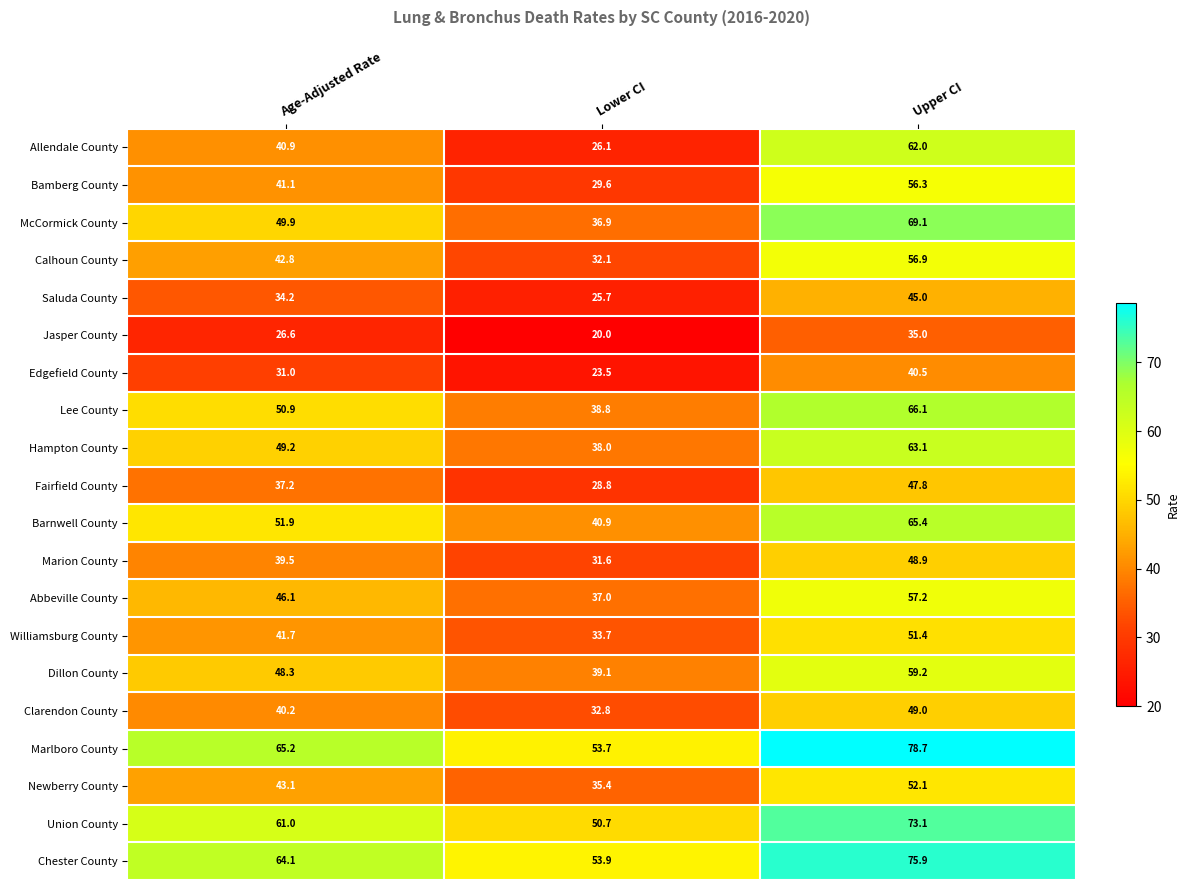

What value does the Edgefield County series have at Age-Adjusted Rate?

31.0